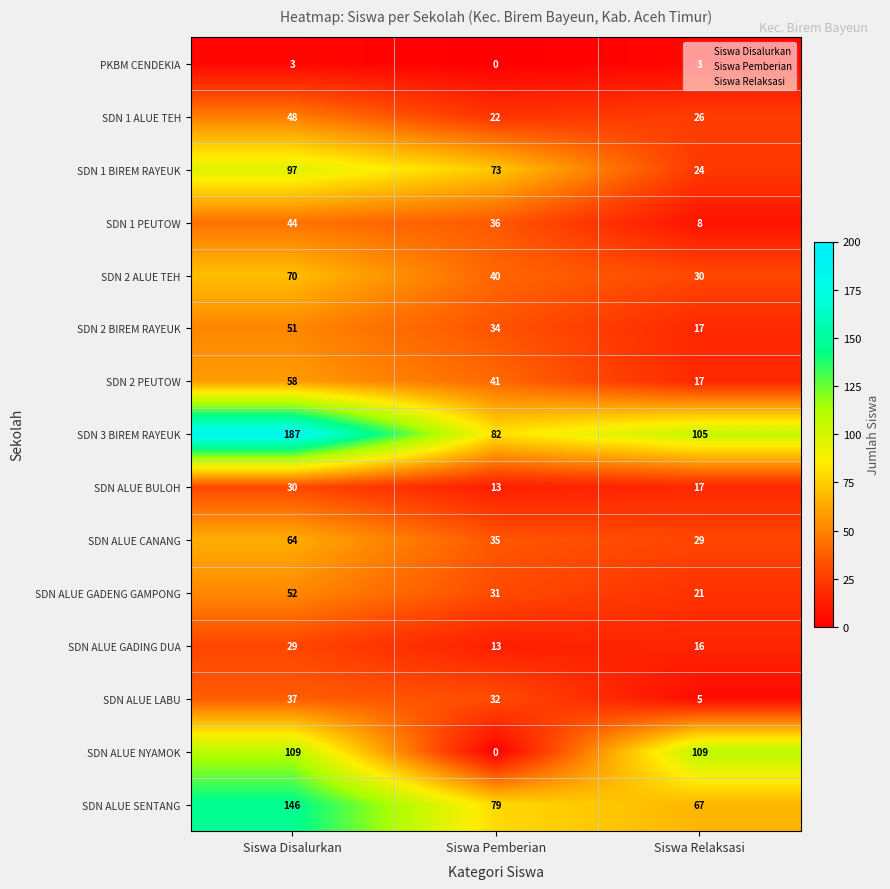

Where does the SDN 1 PEUTOW series first go above 36?

Siswa Disalurkan